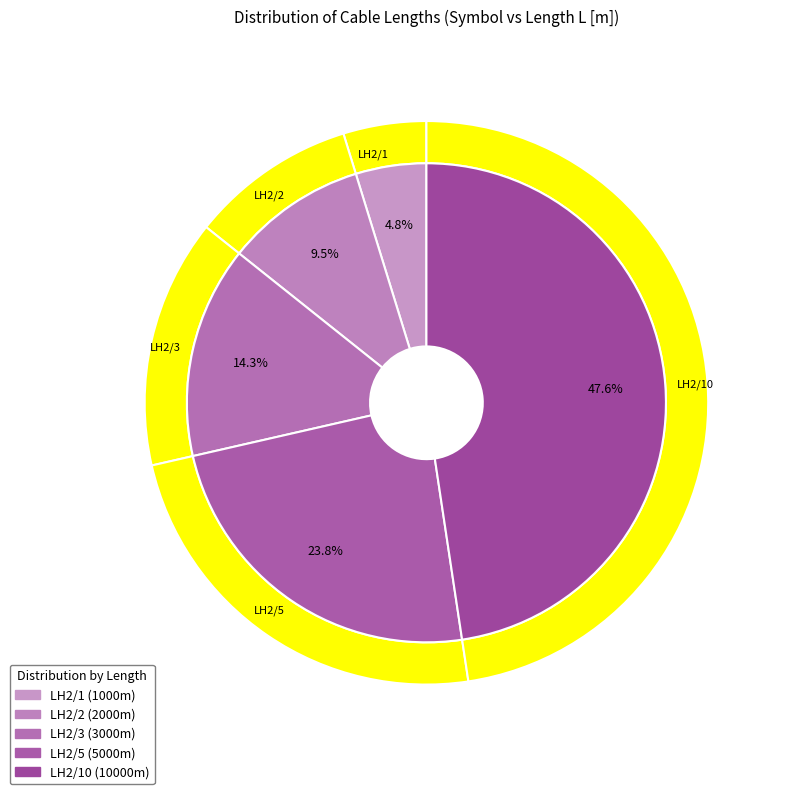

True or false: LH2/3 accounts for 2% of the total.

False